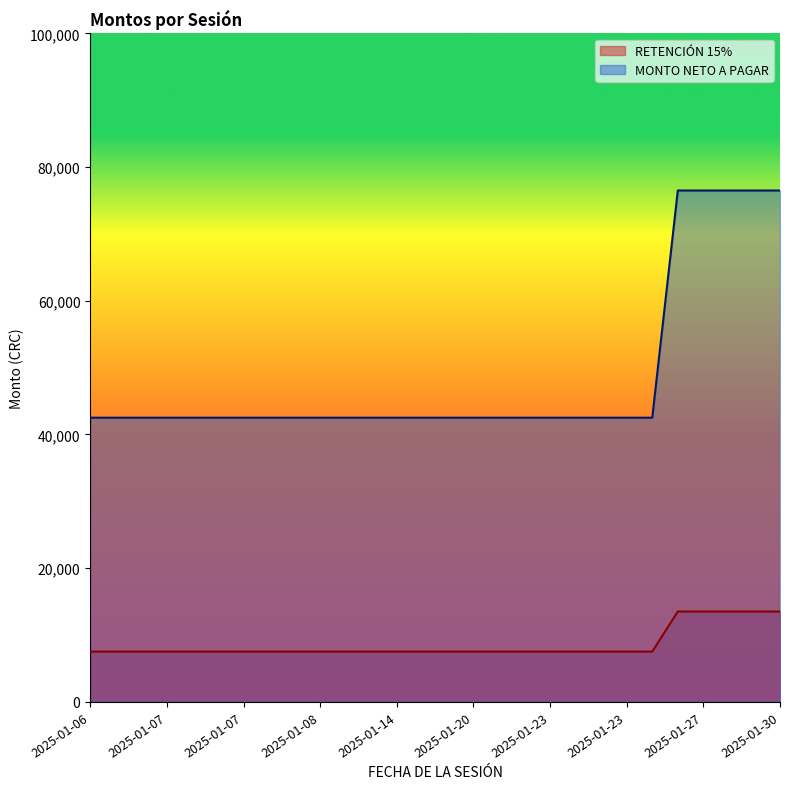

What is the difference between the second highest and minimum values in the RETENCIÓN 15% series?

6000